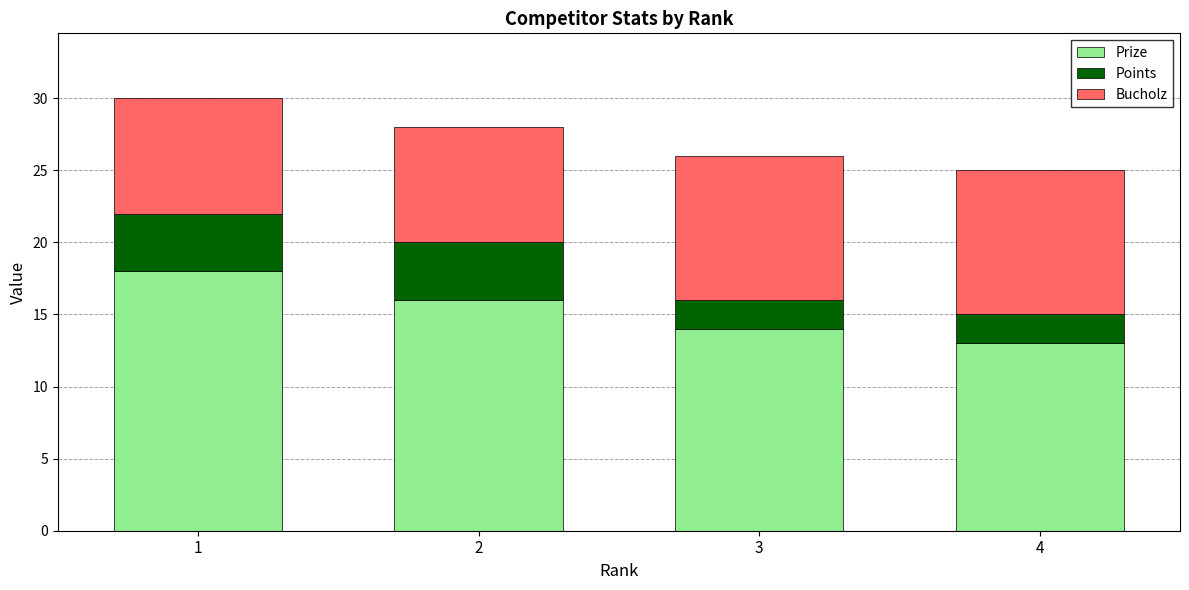

The value of Prize at 1 is 4. True or false?

False